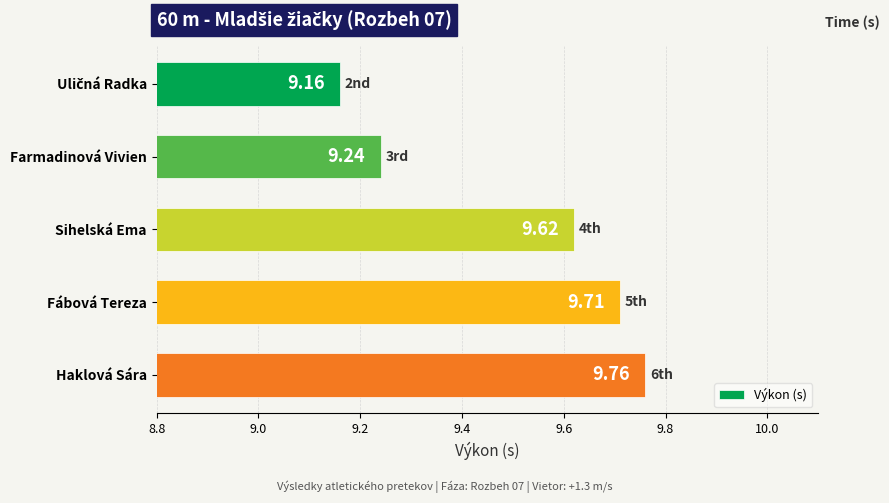

How many values are between 9 and 10?

5